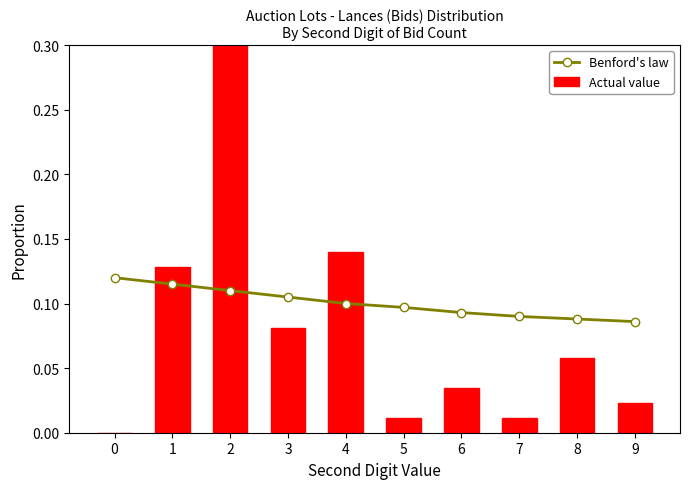

List the labels in order of Actual value value, smallest first.

0, 5, 7, 9, 6, 8, 3, 1, 4, 2